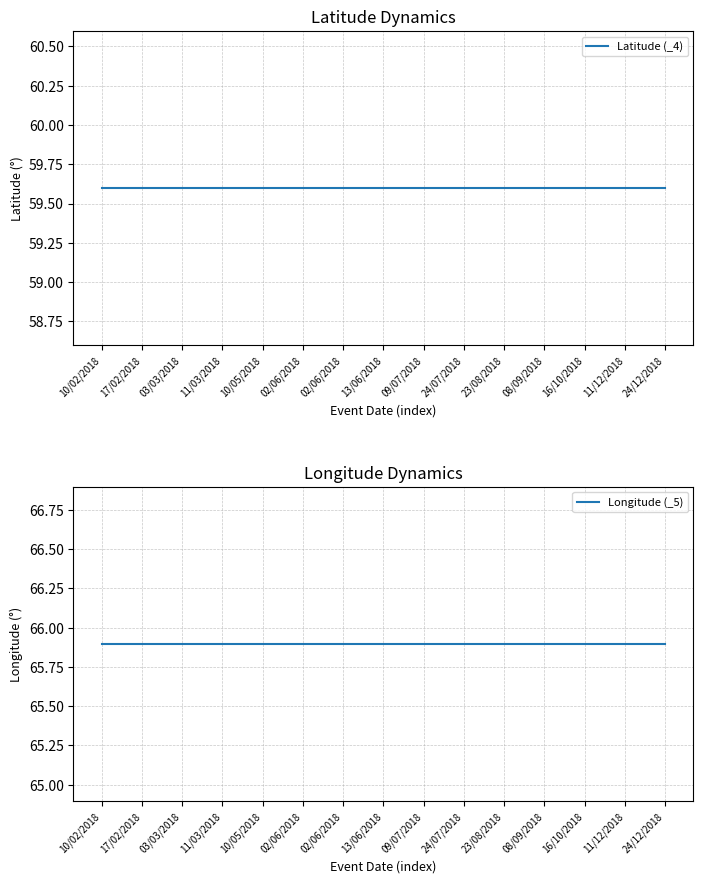

True or false: Longitude (_5) and Latitude (_4) intersect in this chart.

False